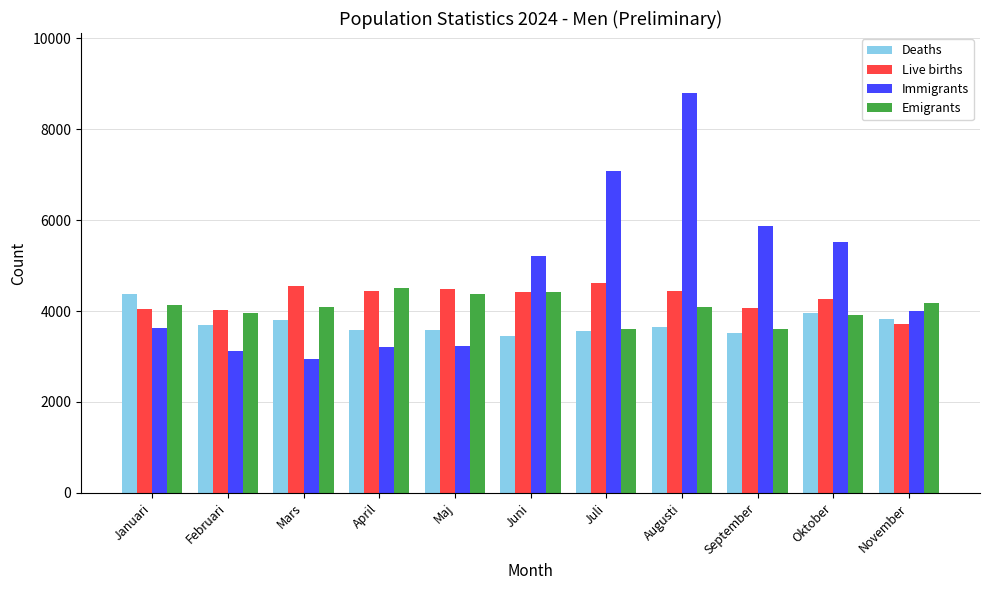

Is it true that Deaths equals 3584 at April?

True